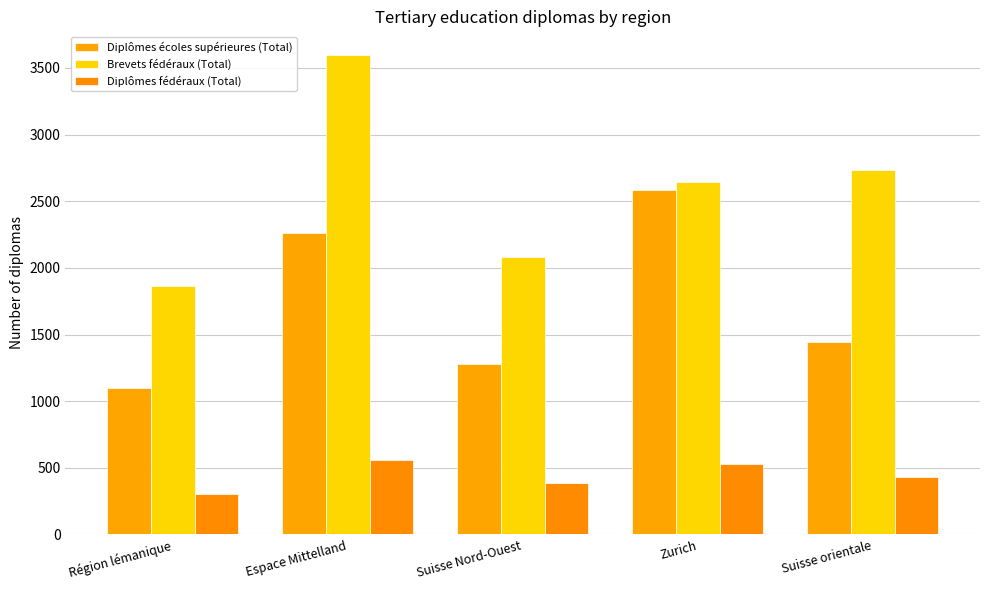

What is the label of the 1st bar from the right?

Suisse orientale